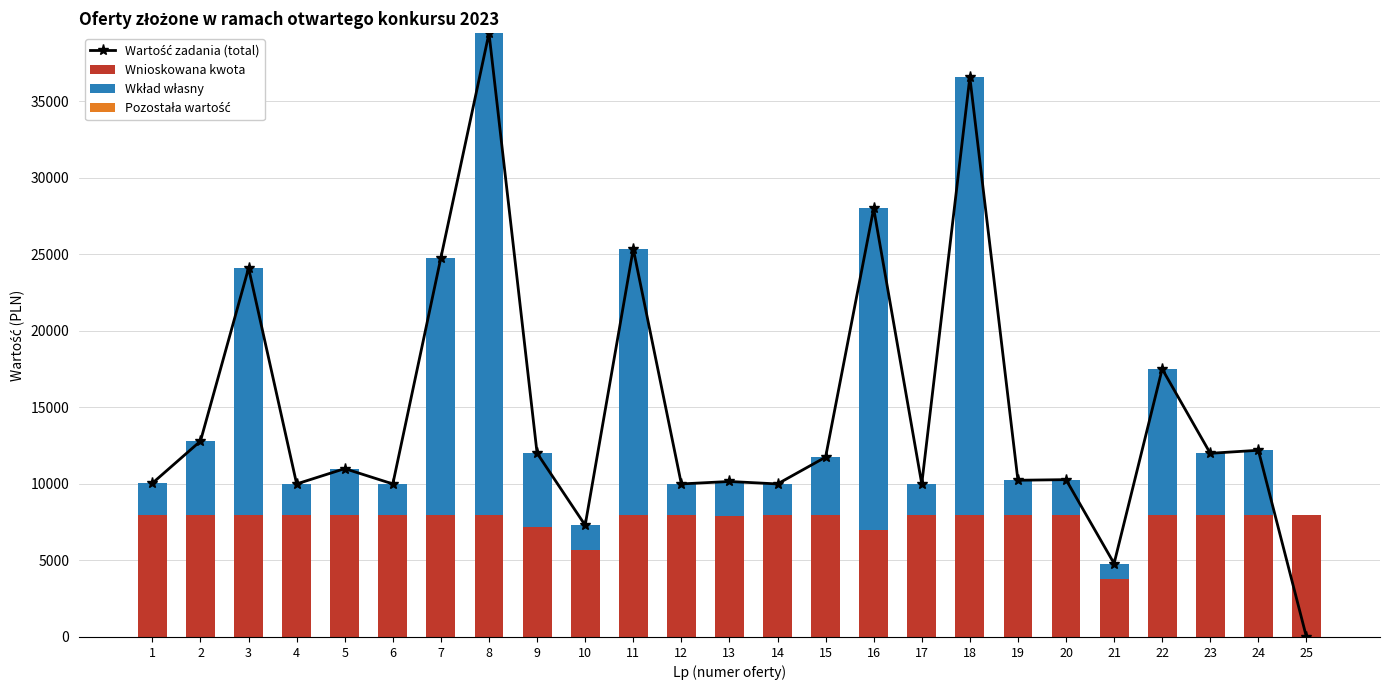

True or false: Wkład własny has a value of 1160.5 at 12.

False